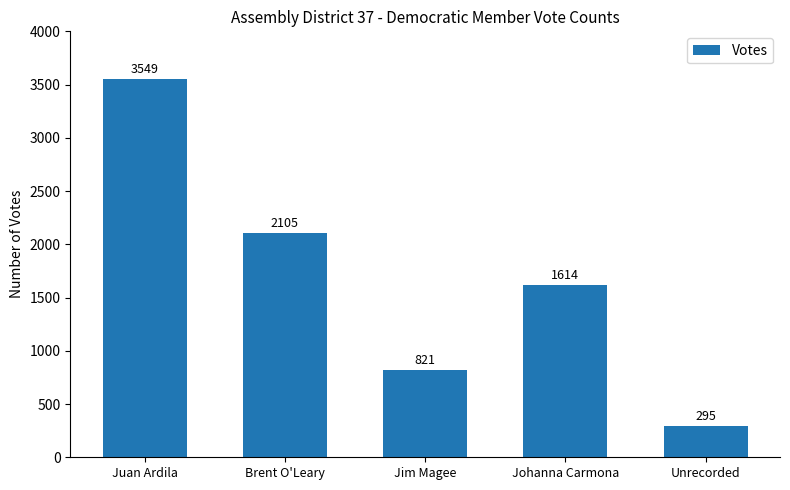

What position from the right is Jim Magee?

3